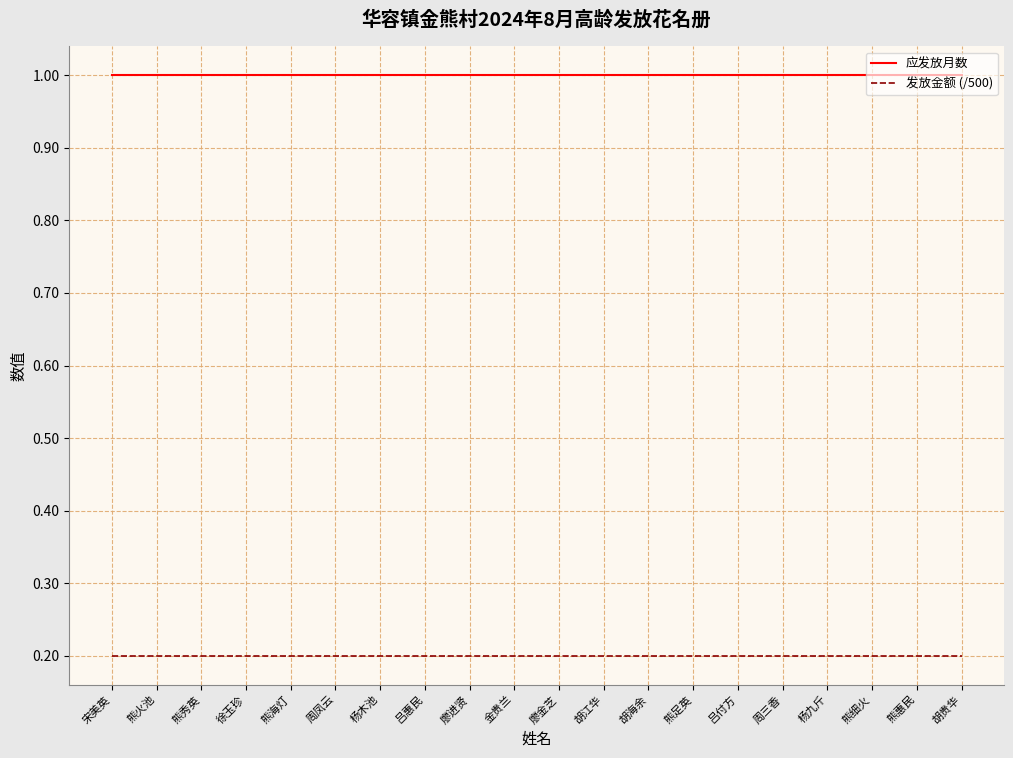

The 发放金额 (/500) series shows 0.2 at 吕惠民. True or false?

True